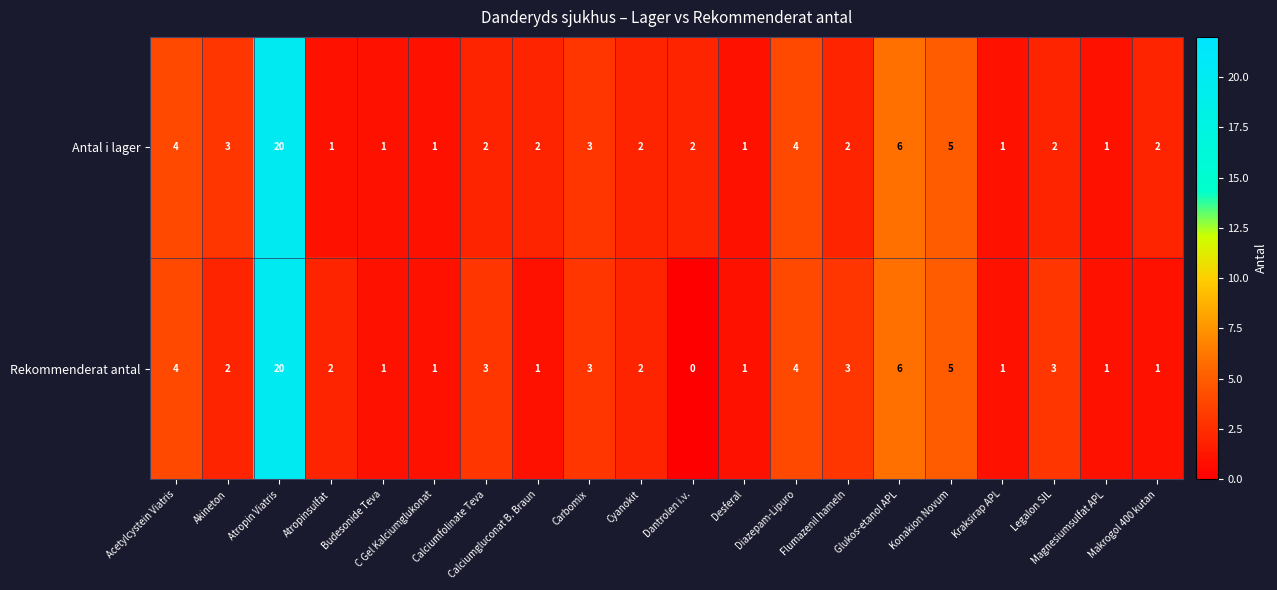

At which category is the sum across all series the highest?

Atropin Viatris